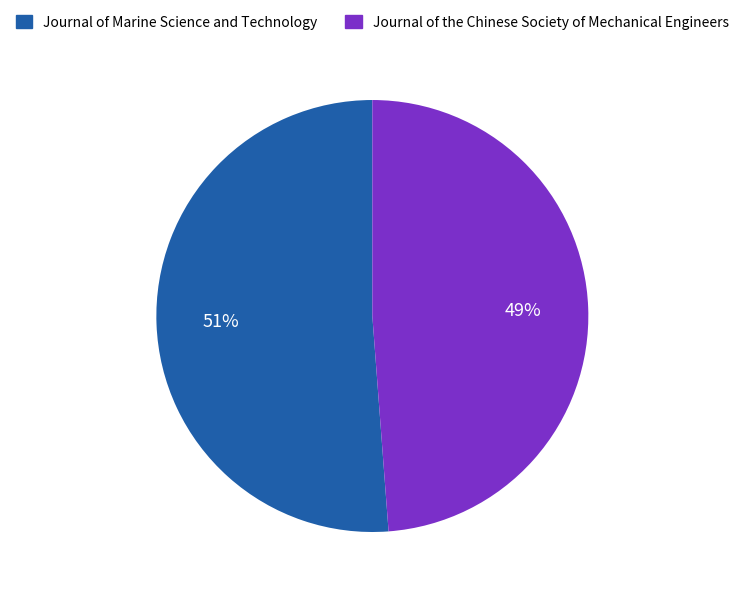

How many slices are in this pie chart?

2